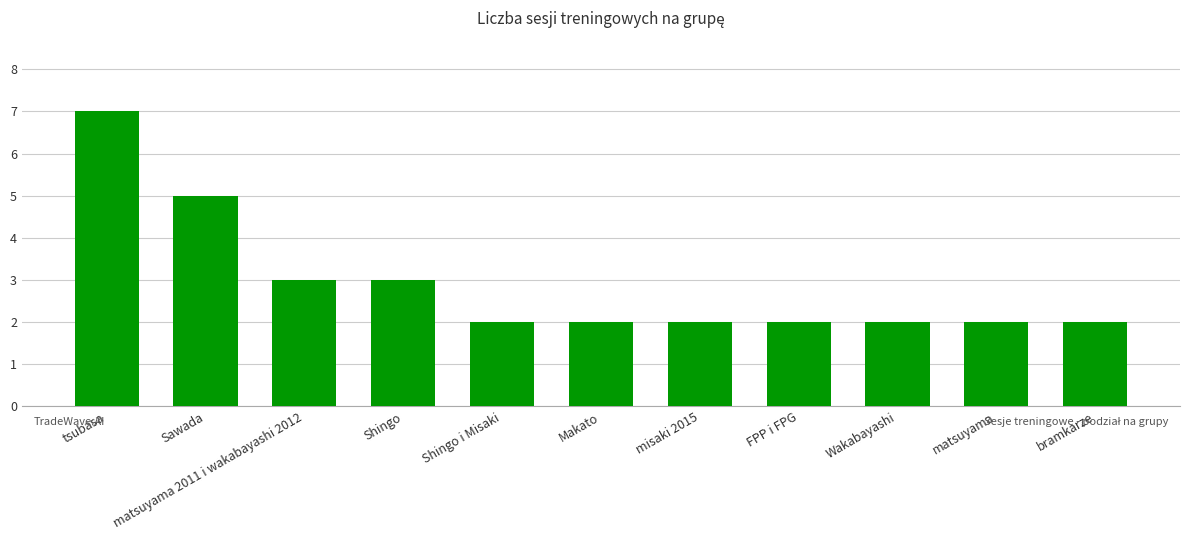

Which category has the highest value across all series?

tsubasa